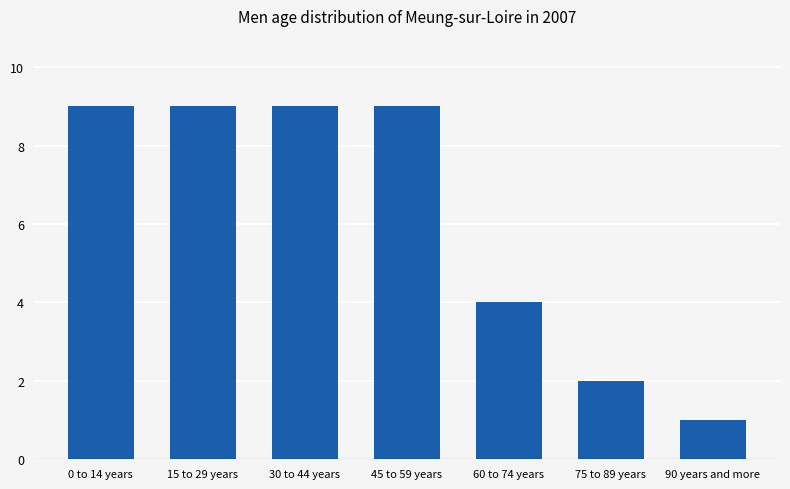

What is the ratio of the value at 15 to 29 years to the value at 90 years and more?

9.0